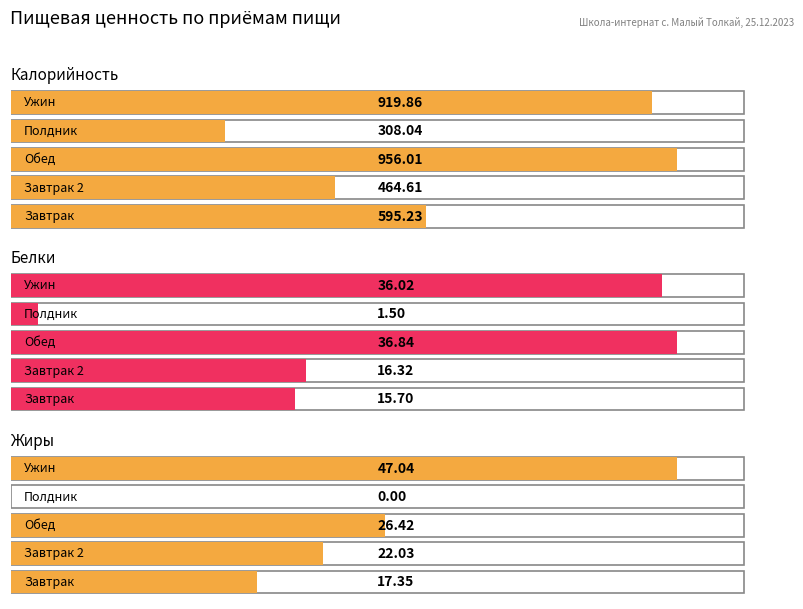

At Завтрак, list the series in order from smallest to largest.

Белки, Жиры, Калорийность